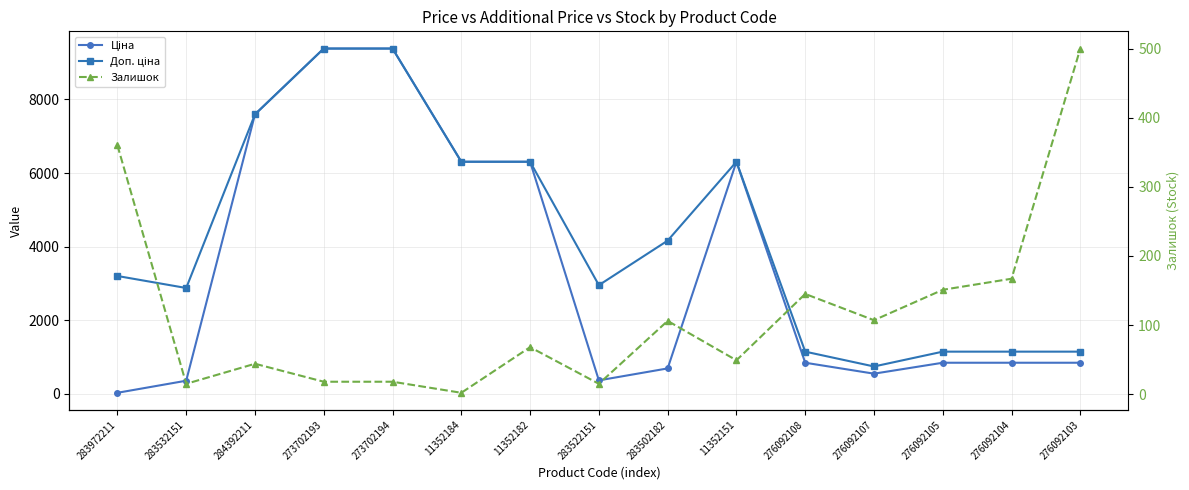

What is the difference between the highest and lowest values at 276092104?

982.7